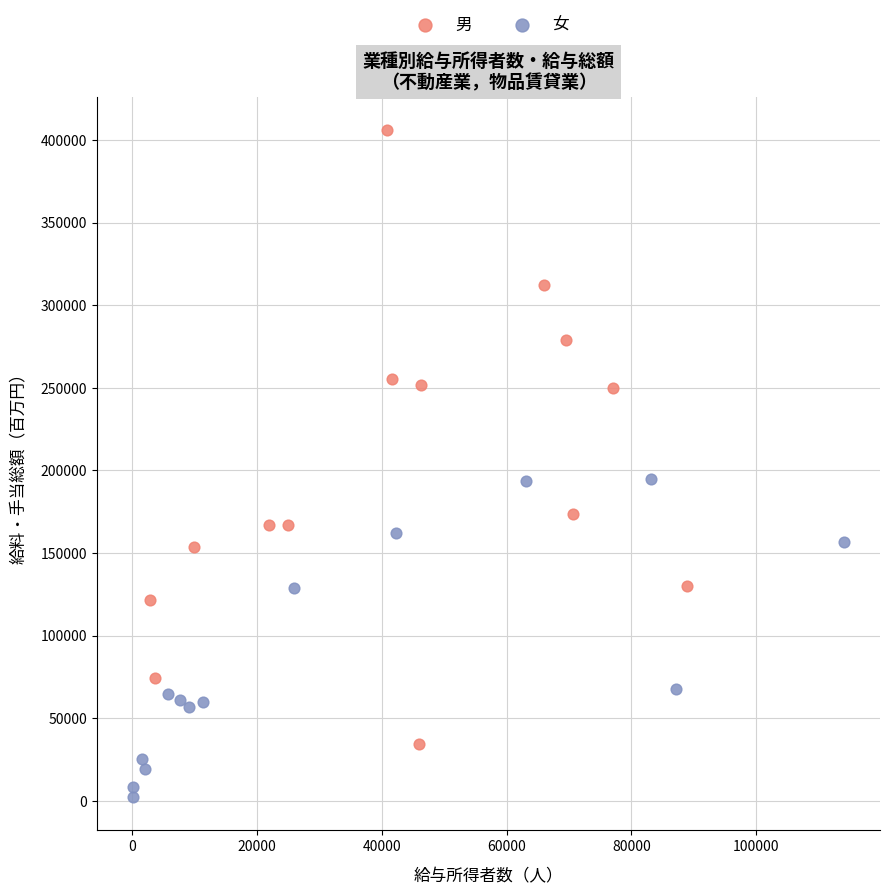

Which series contains the lowest Y value?

女